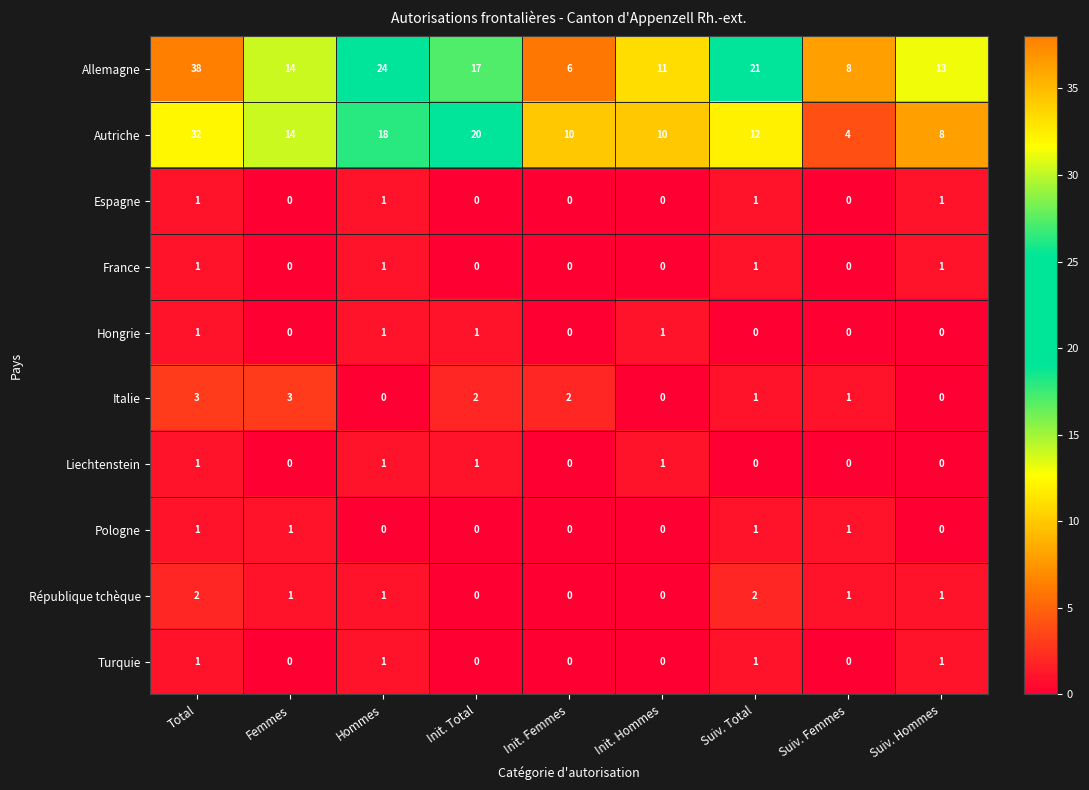

What is the difference between the highest and lowest values at Init. Hommes?

11